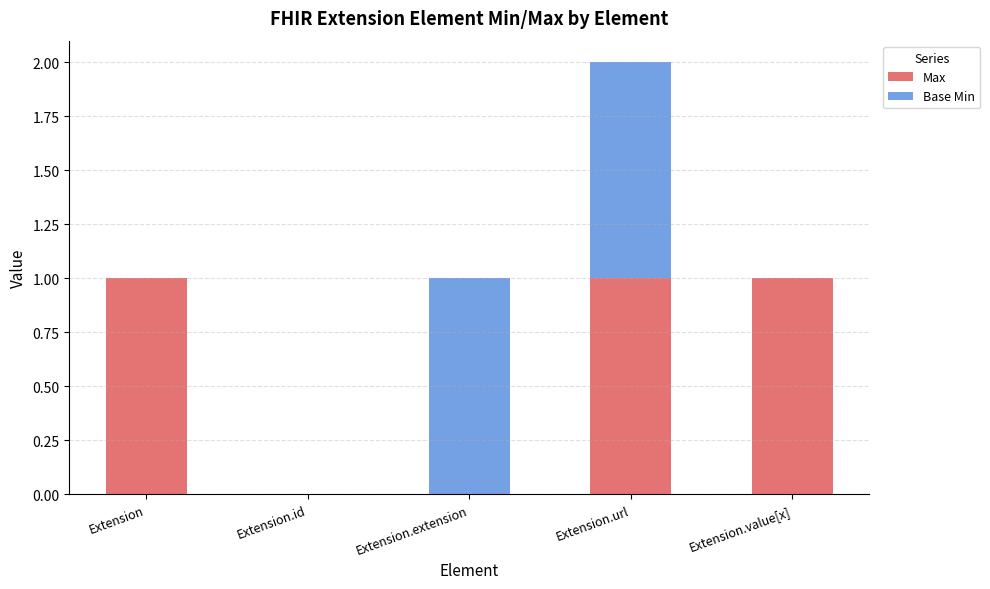

Are the bars horizontal?

No